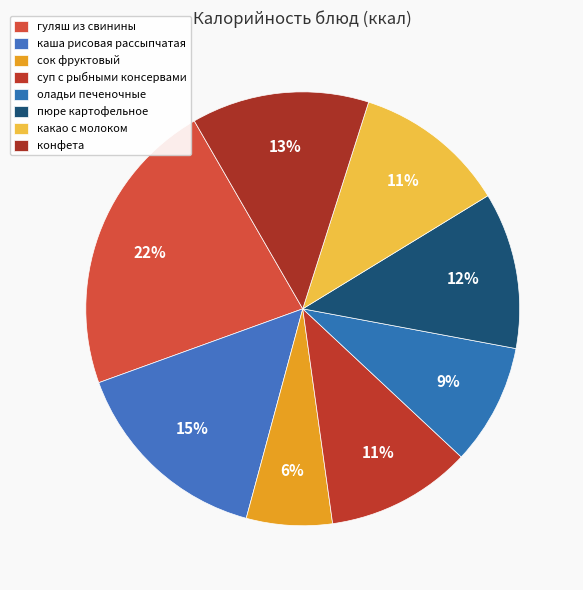

What is the smallest slice in the pie chart?

сок фруктовый